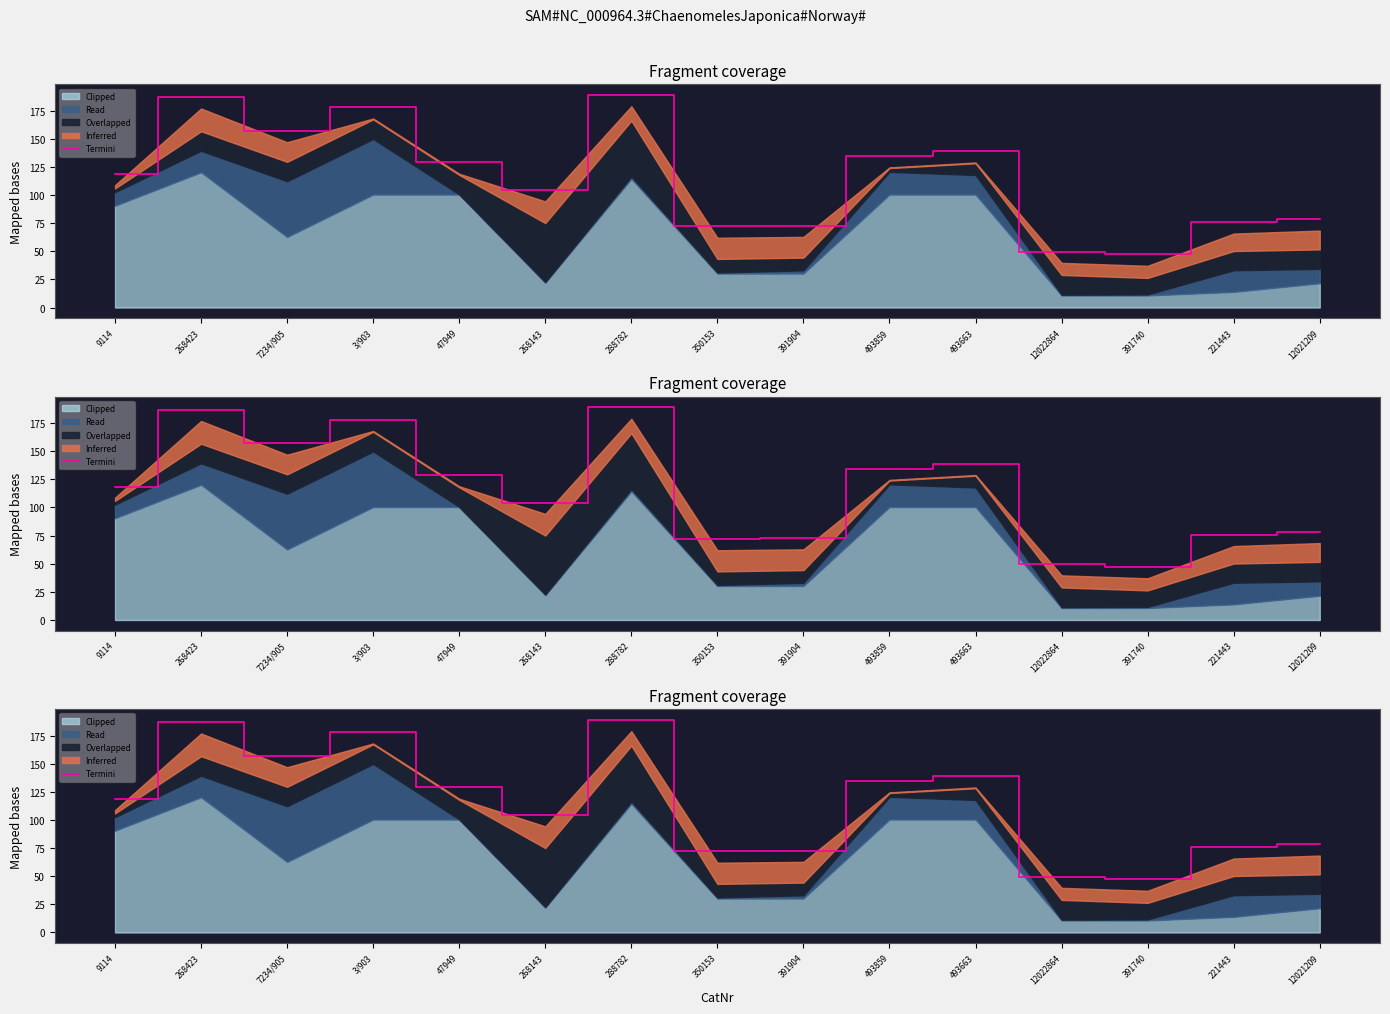

List the labels in order of value, smallest first.

391740, 12022864, 350153, 391904, 221443, 12021209, 268143, 9114, 47949, 493859, 493663, 7234/905, 3/903, 268423, 288782